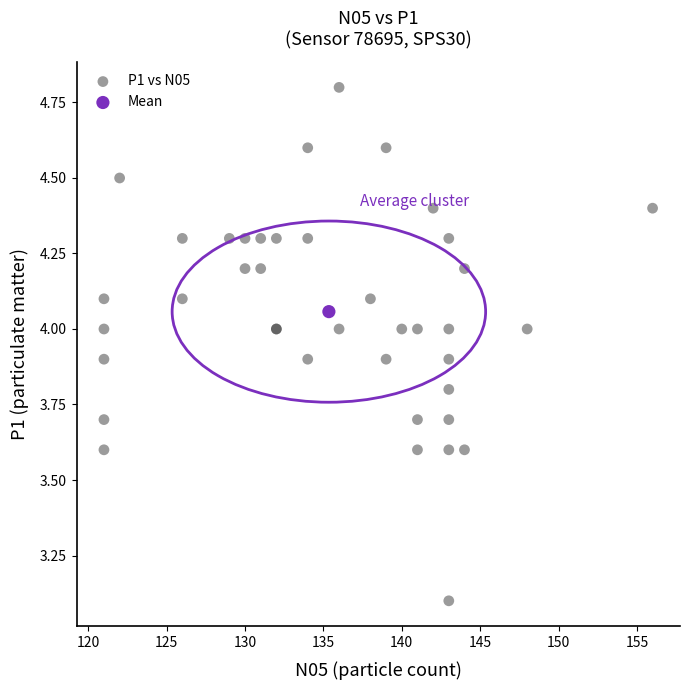

What are all the series names shown in the legend?

P1 vs N05, Mean